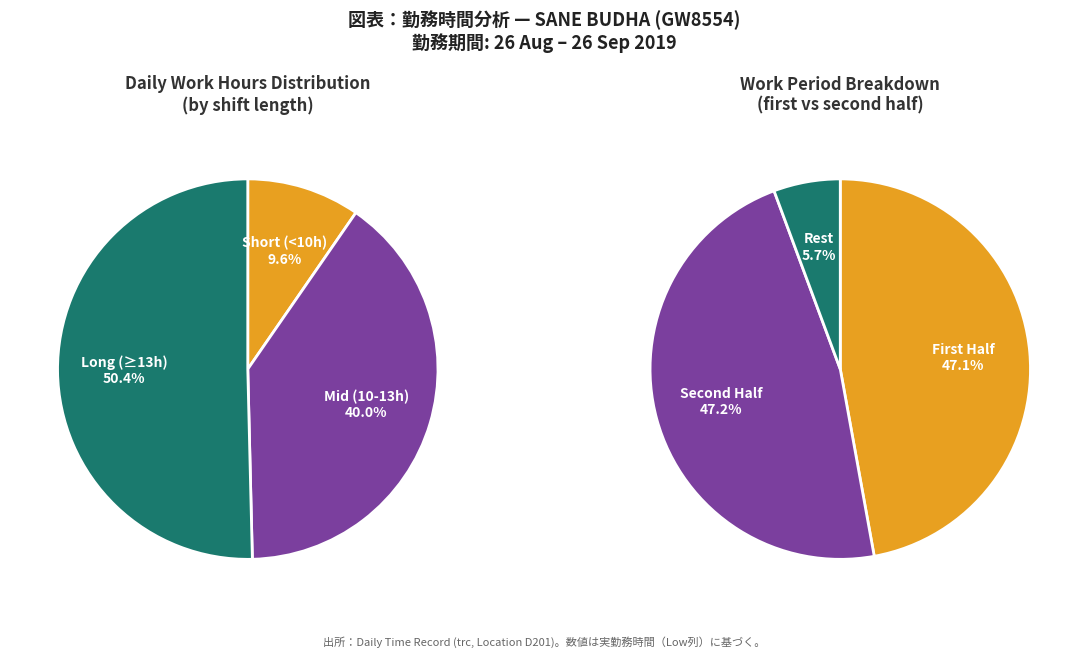

The 3 slice represents 14% of the pie. True or false?

False